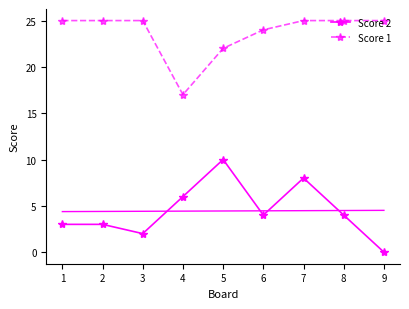

What is the value of the Score 2 point at the 7th from the left?

8